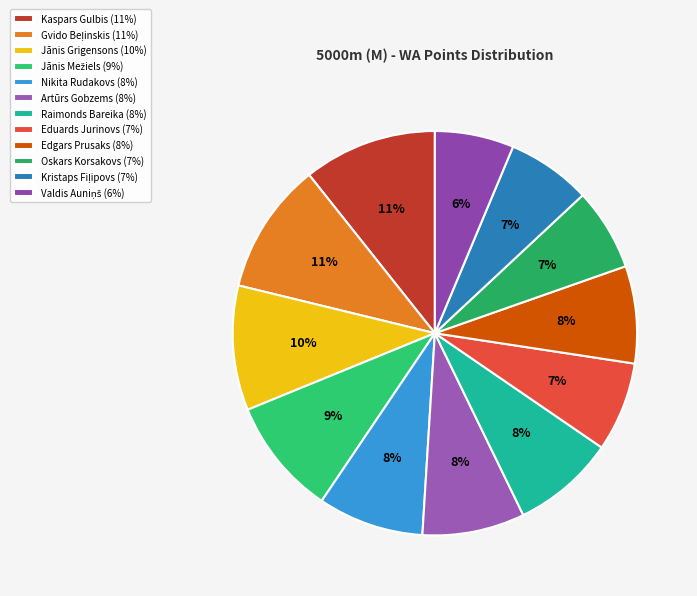

To the nearest percent, what portion does Nikita Rudakovs represent?

8%